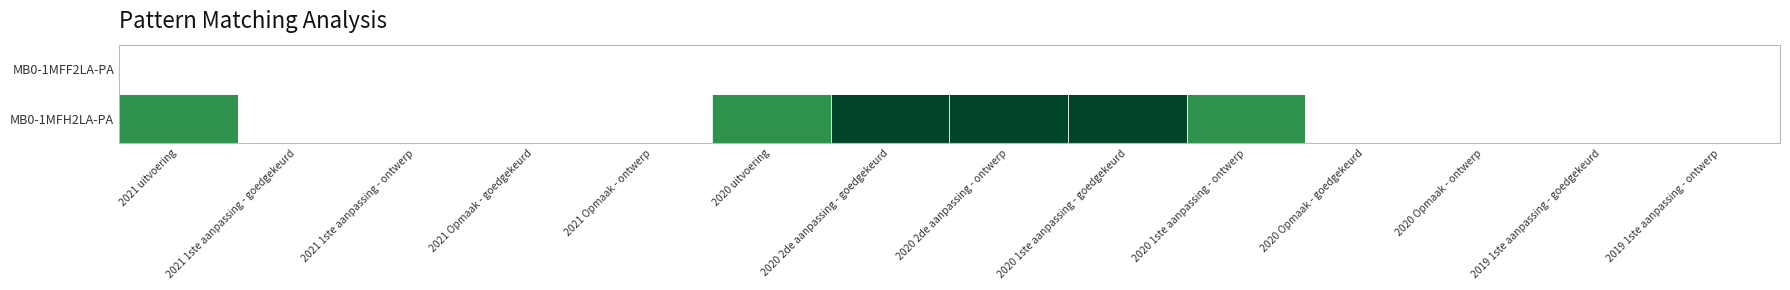

Reading right to left, transcribe all the data shown in this chart.

MB0-1MFH2LA-PA: 2019 1ste aanpassing - ontwerp=0	2019 1ste aanpassing - goedgekeurd=0	2020 Opmaak - ontwerp=0	2020 Opmaak - goedgekeurd=0	2020 1ste aanpassing - ontwerp=207	2020 1ste aanpassing - goedgekeurd=28207	2020 2de aanpassing - ontwerp=28207	2020 2de aanpassing - goedgekeurd=28207	2020 uitvoering=613	2021 Opmaak - ontwerp=0	2021 Opmaak - goedgekeurd=0	2021 1ste aanpassing - ontwerp=0	2021 1ste aanpassing - goedgekeurd=0	2021 uitvoering=18
MB0-1MFF2LA-PA: 2019 1ste aanpassing - ontwerp=0	2019 1ste aanpassing - goedgekeurd=0	2020 Opmaak - ontwerp=0	2020 Opmaak - goedgekeurd=0	2020 1ste aanpassing - ontwerp=0	2020 1ste aanpassing - goedgekeurd=0	2020 2de aanpassing - ontwerp=0	2020 2de aanpassing - goedgekeurd=0	2020 uitvoering=0	2021 Opmaak - ontwerp=0	2021 Opmaak - goedgekeurd=0	2021 1ste aanpassing - ontwerp=0	2021 1ste aanpassing - goedgekeurd=0	2021 uitvoering=0